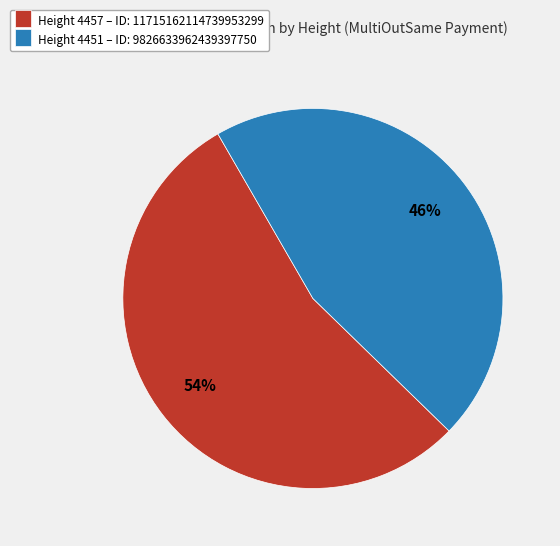

Rank the categories by value from highest to lowest.

Height 4457 – ID: 11715162114739953299, Height 4451 – ID: 9826633962439397750